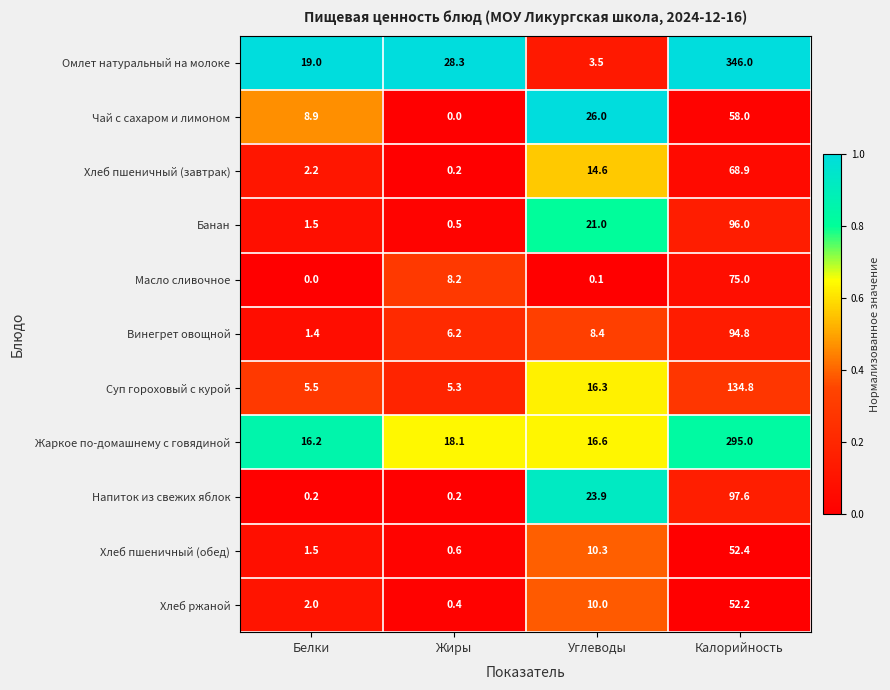

True or false: Винегрет овощной has a value of 1.4 at Белки.

True